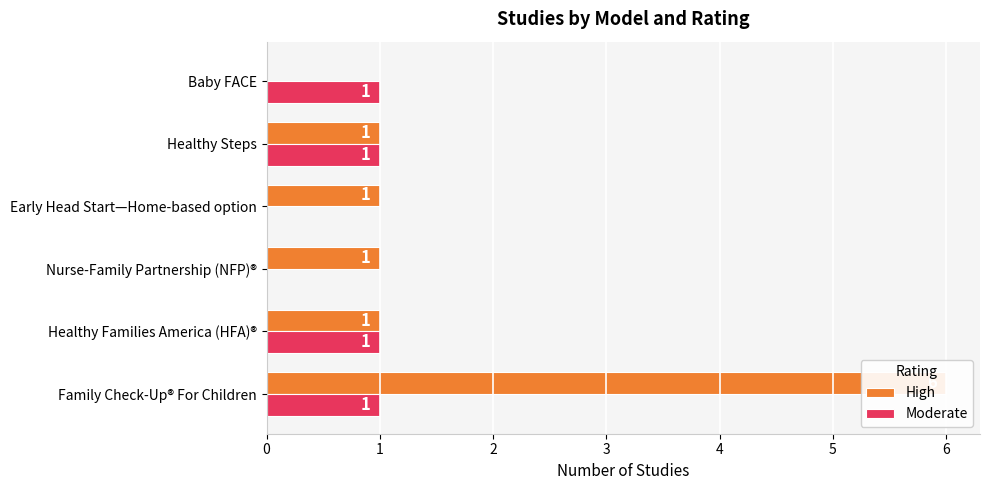

Reading left to right, extract all data points from this chart.

High: 0=6	1=1	2=1	3=1	4=1	5=0
Moderate: 0=1	1=1	2=0	3=0	4=1	5=1